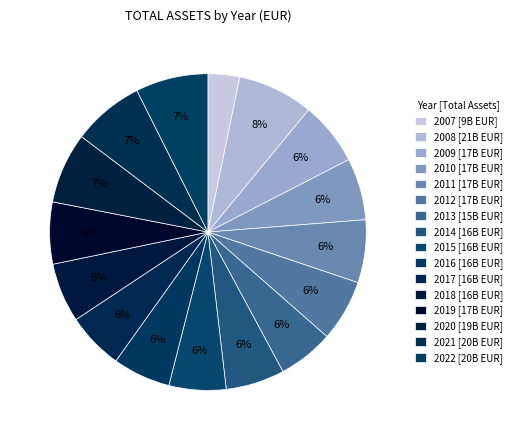

Count the number of slices in the pie.

16